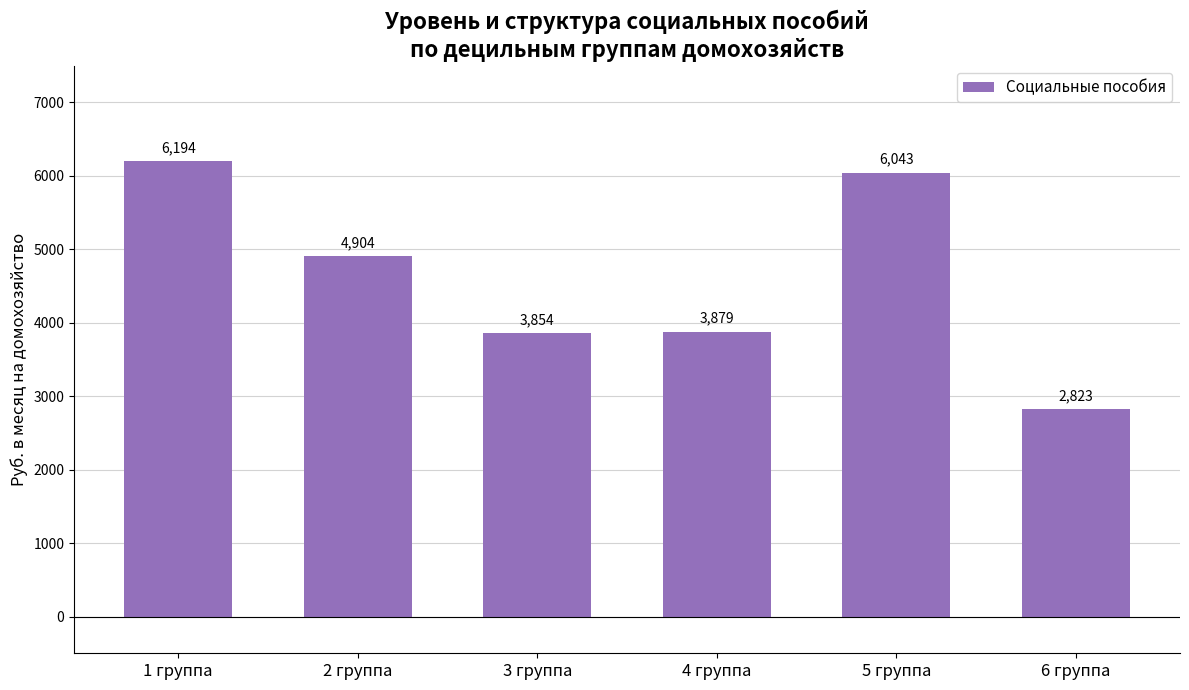

What is the change in value from 3 группа to 4 группа?

+24.9